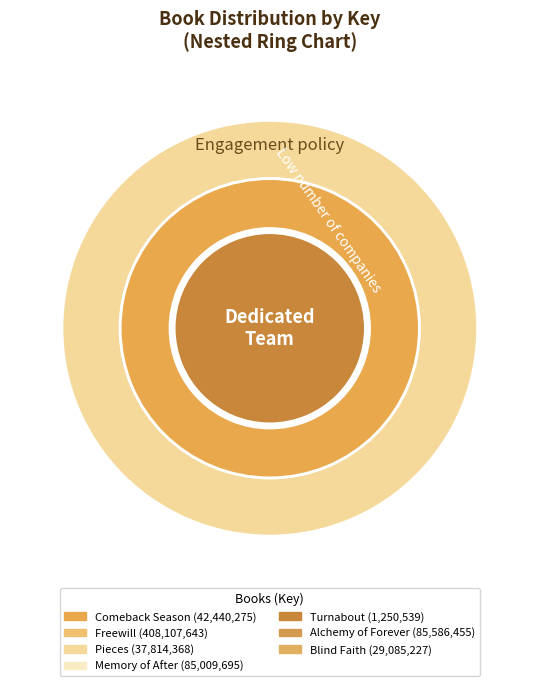

To the nearest percent, what percentage of the pie is Freewill?

59%